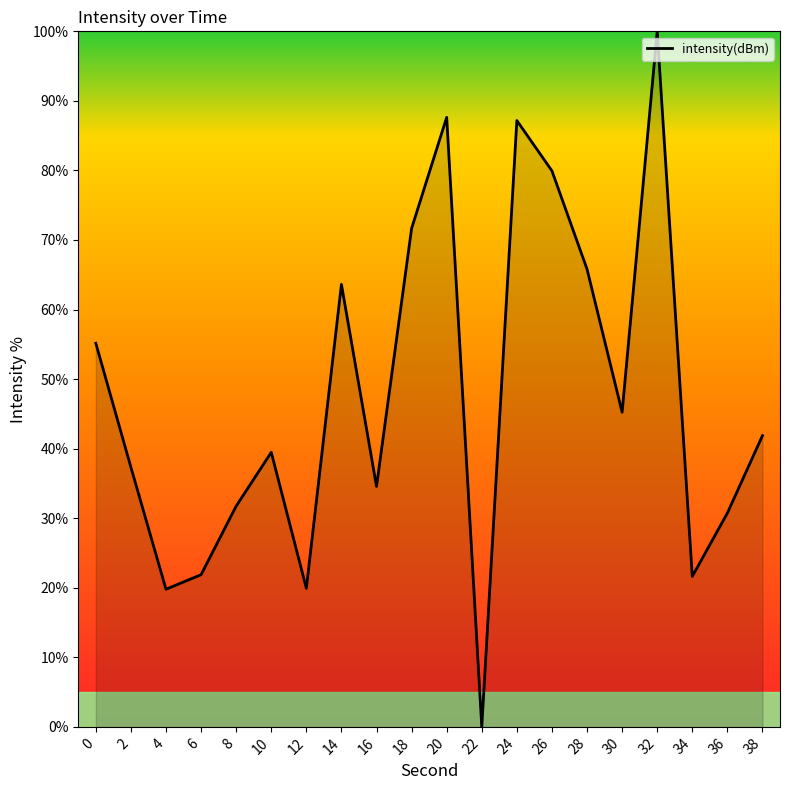

What is the approximate value at 16?

34.6